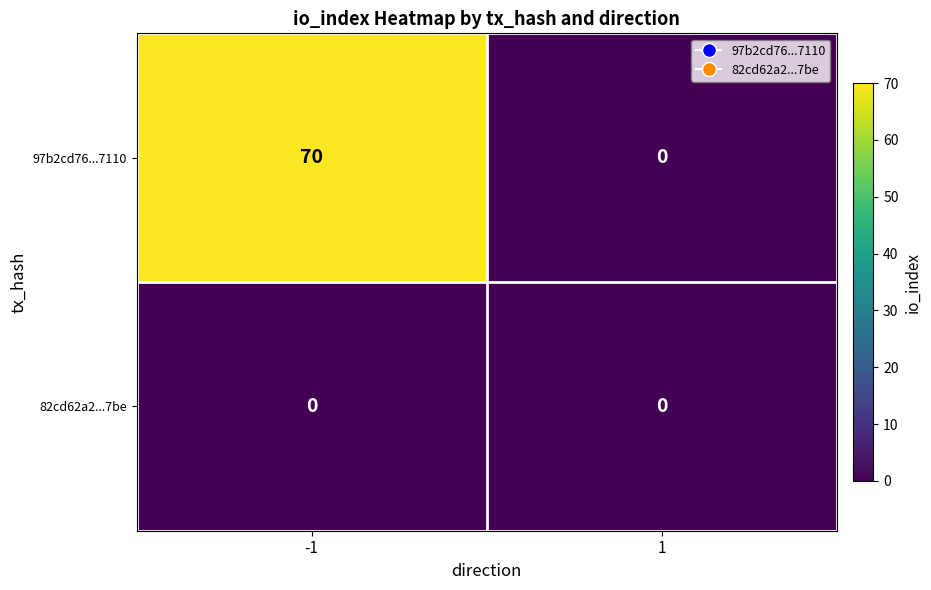

Reading left to right, what are all the values shown in this chart?

97b2cd76...7110: -1=70	1=0
82cd62a2...7be: -1=0	1=0